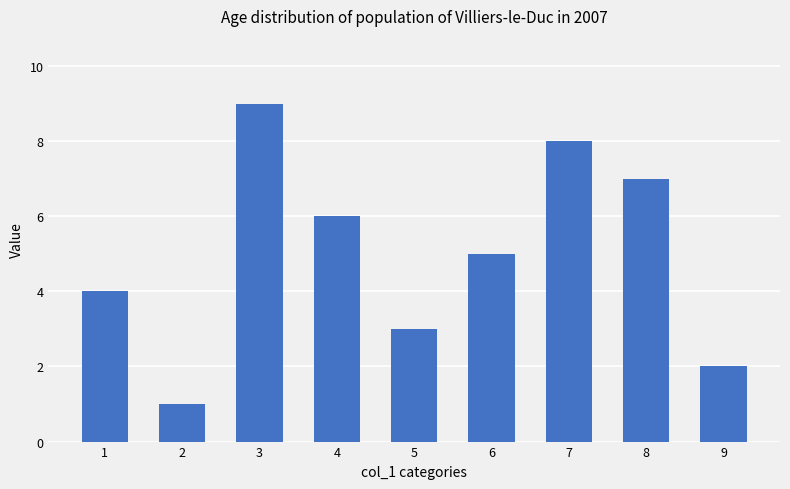

Reading right to left, transcribe all the data shown in this chart.

9=2	8=7	7=8	6=5	5=3	4=6	3=9	2=1	1=4